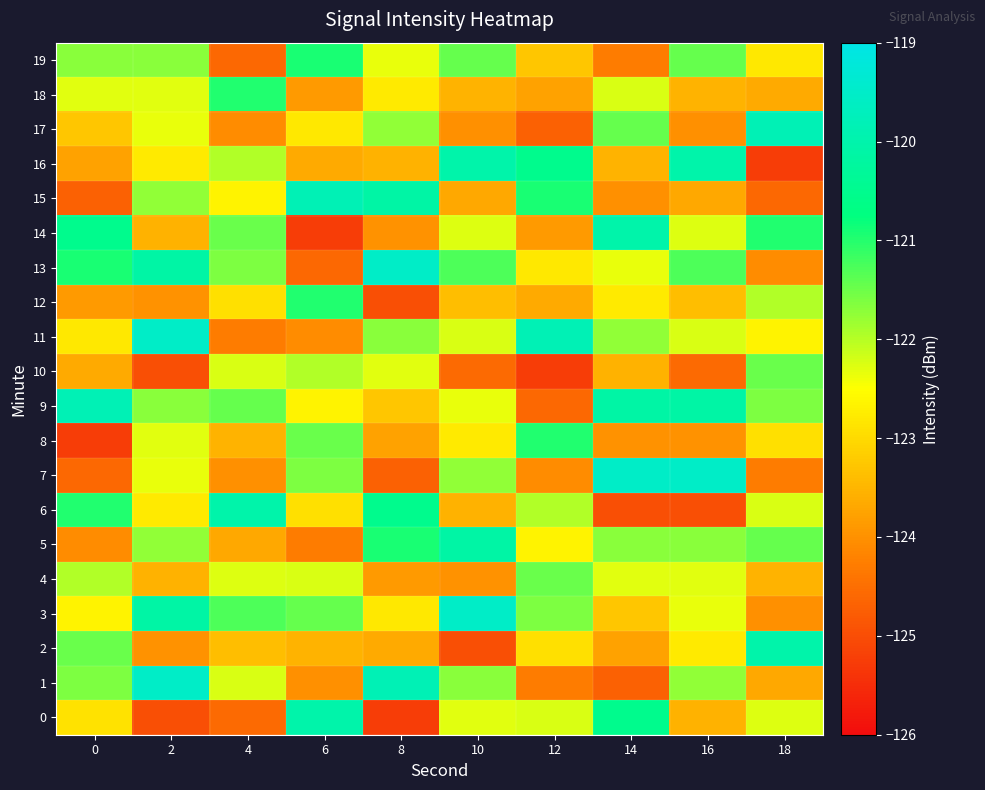

How many series are shown in this chart?

20